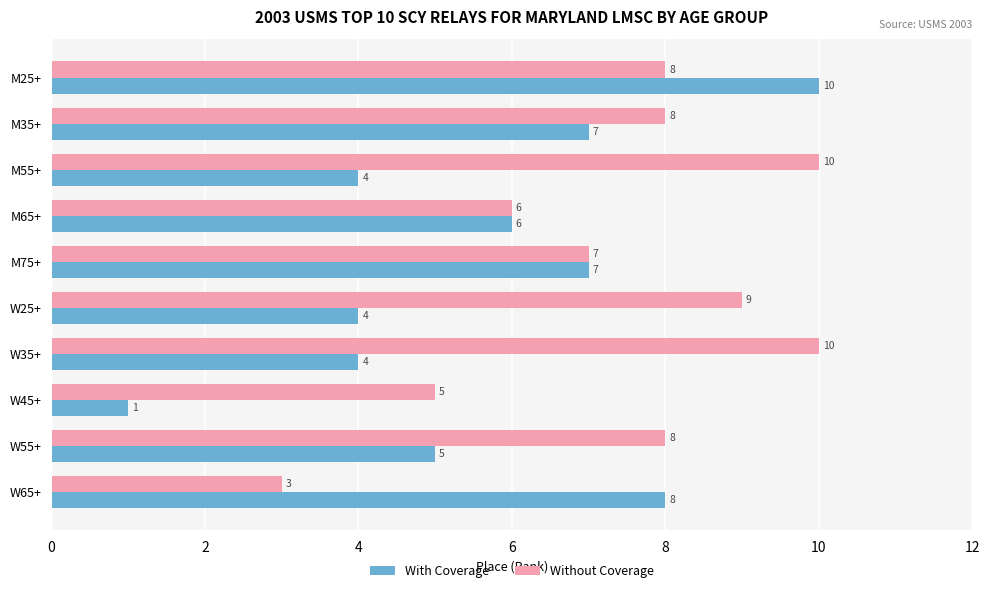

What is the approximate value of With Coverage at W35+?

4